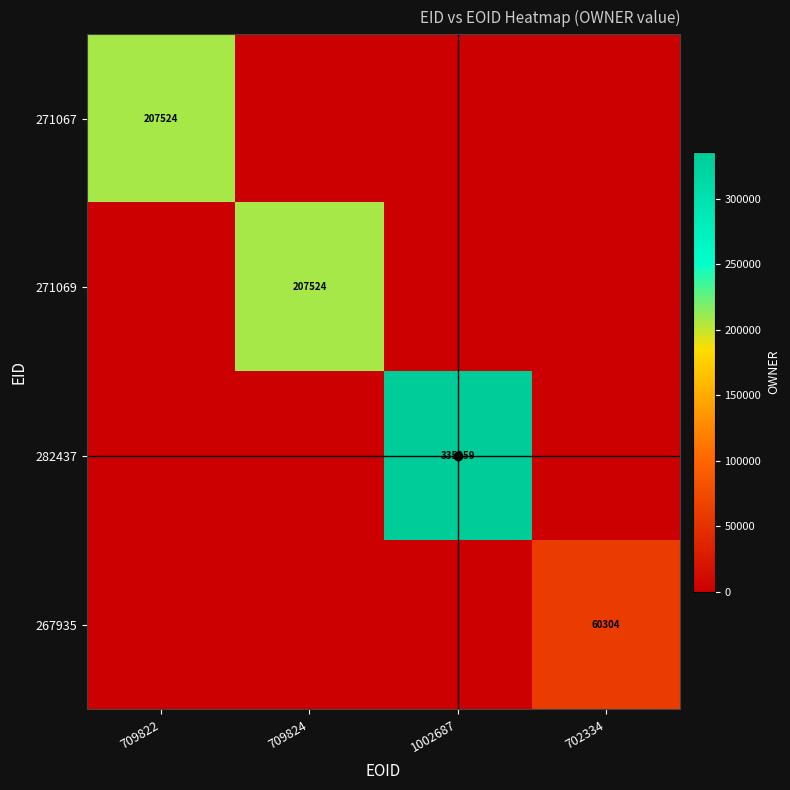

What is the total value across all series at 1002687?

335959